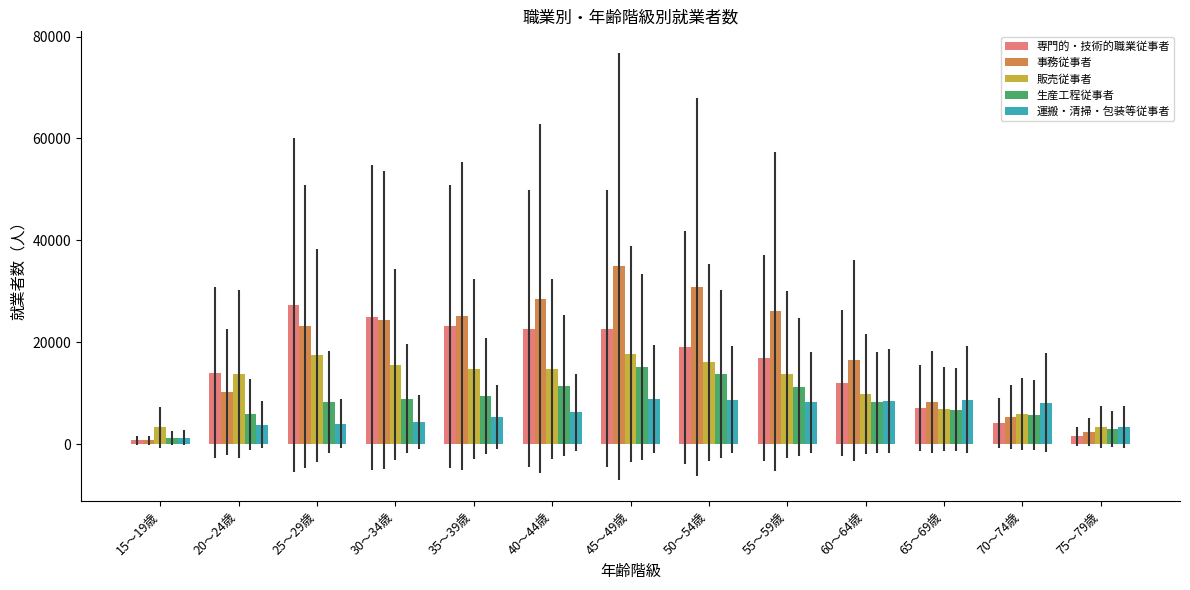

What is the total value across all series at 50～54歳?

88451